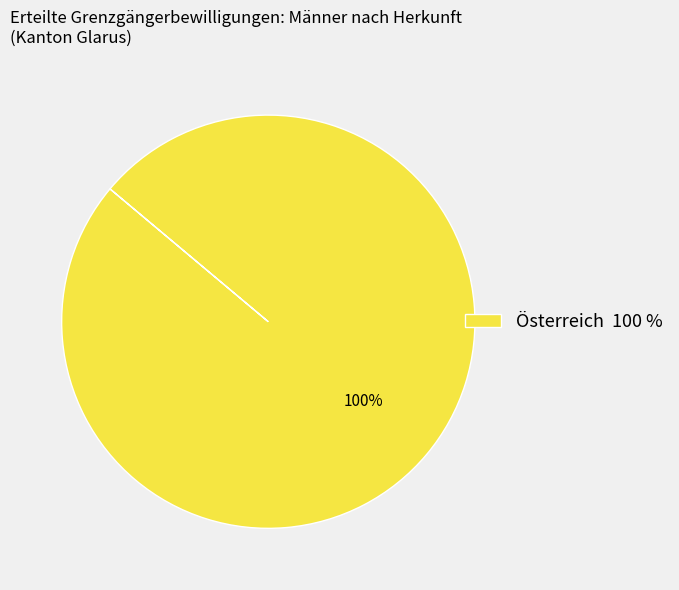

Which slice represents more than half of the pie?

Österreich 100 %